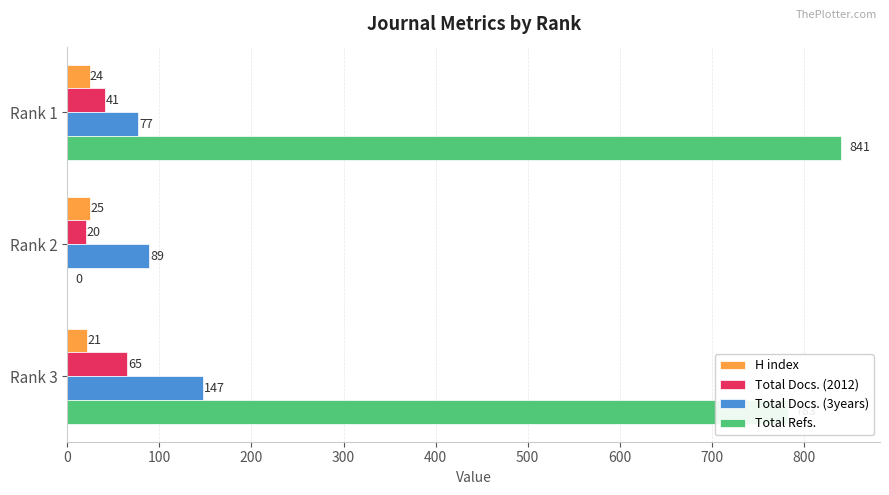

What is the maximum value for Total Refs.?

841